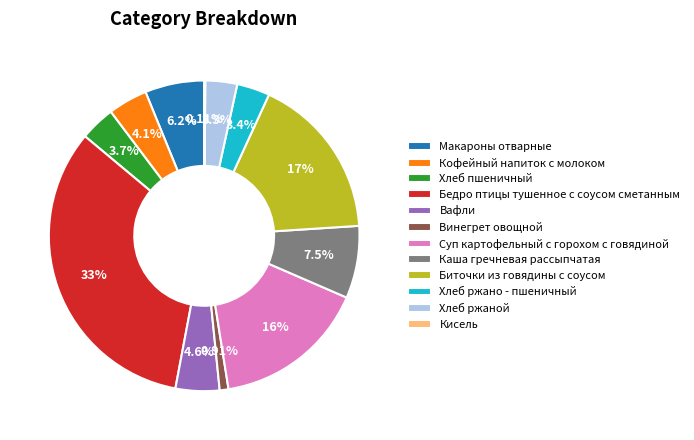

To the nearest percent, what portion does Каша гречневая рассыпчатая represent?

8%